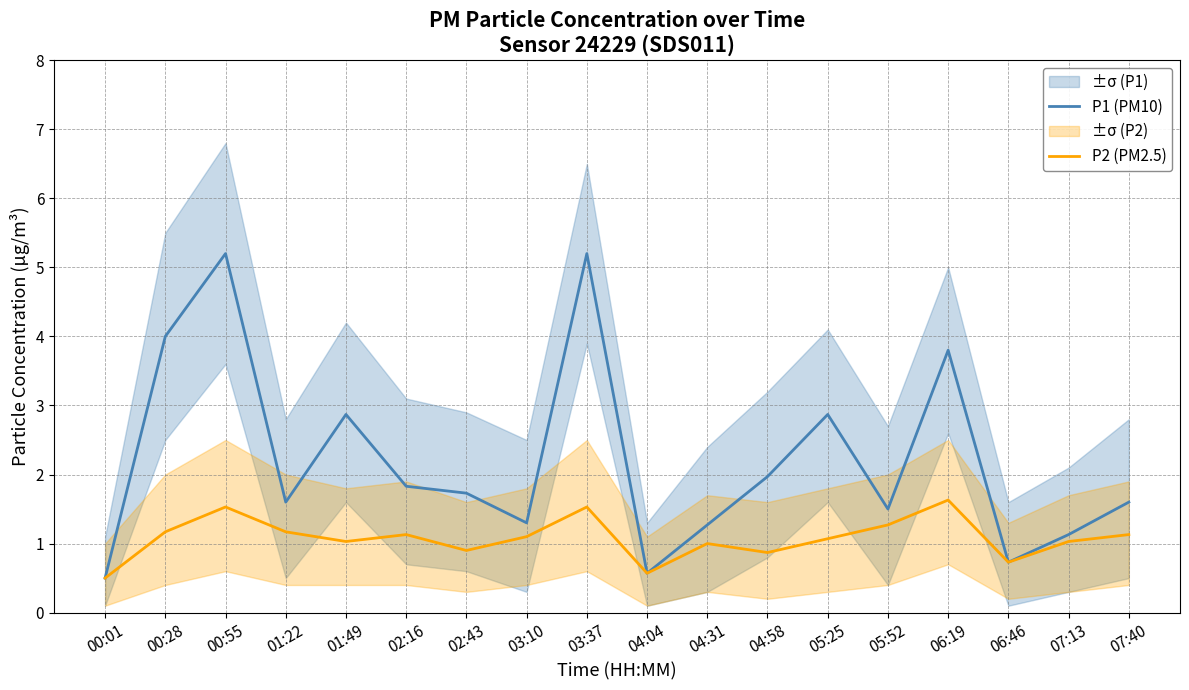

Reading left to right, extract all data points from this chart.

P1 (PM10): 0.5	4.0	5.2	1.6	2.9	1.8	1.7	1.3	5.2	0.6	1.3	2.0	2.9	1.5	3.8	0.7	1.1	1.6
P2 (PM2.5): 0.5	1.2	1.5	1.2	1.0	1.1	0.9	1.1	1.5	0.6	1.0	0.9	1.1	1.3	1.6	0.7	1.0	1.1